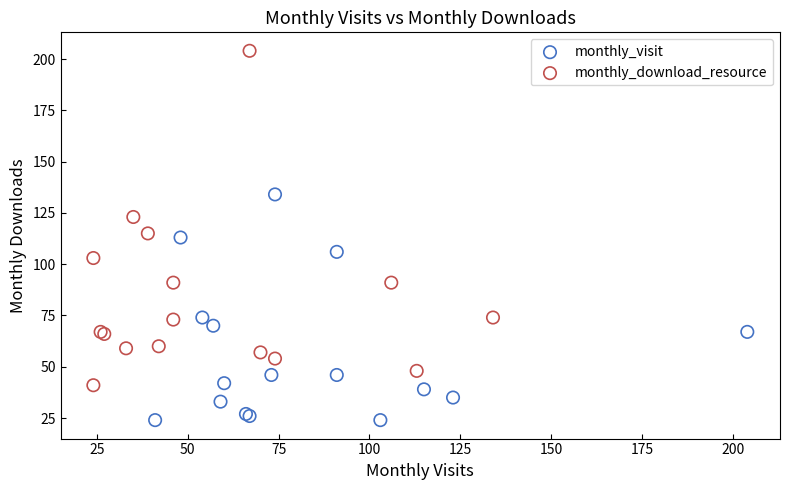

What are all the series names shown in the legend?

monthly_visit, monthly_download_resource